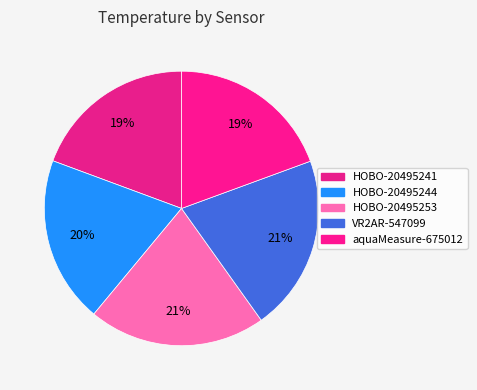

Which category has the smallest portion of the pie?

HOBO-20495241